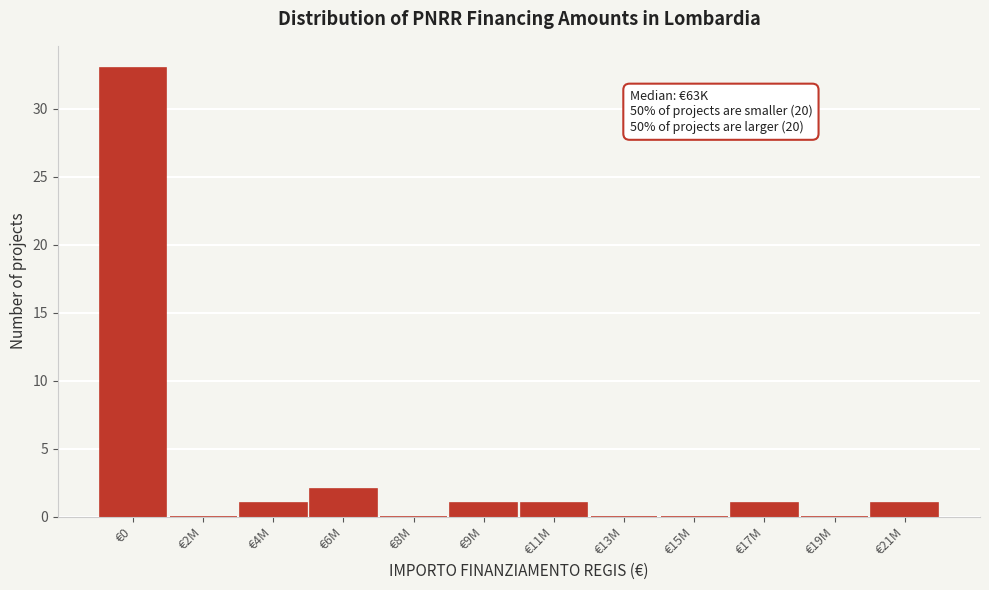

Reading left to right, what are all the values shown in this chart?

€0=33	€2M=0	€4M=1	€6M=2	€8M=0	€9M=1	€11M=1	€13M=0	€15M=0	€17M=1	€19M=0	€21M=1